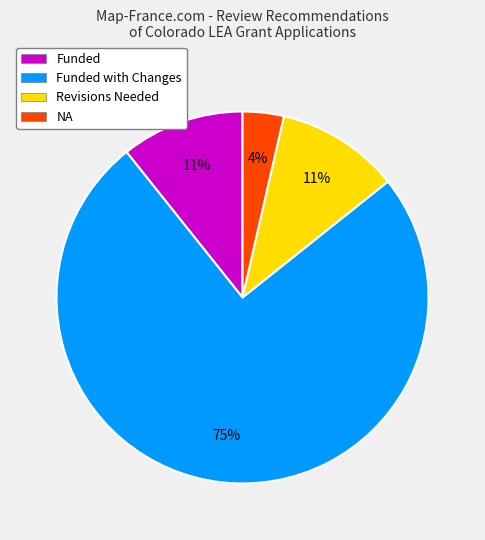

Is it true that Funded with Changes is 75% of the pie?

True